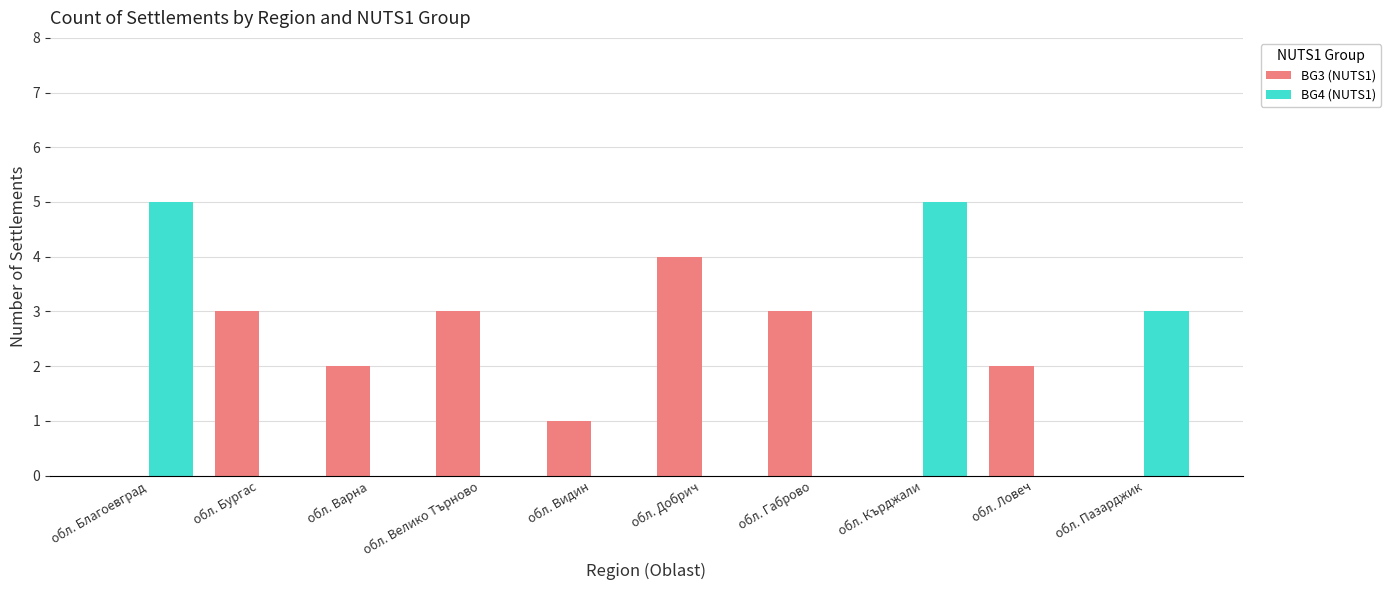

Which series has the largest range (max minus min)?

BG4 (NUTS1)